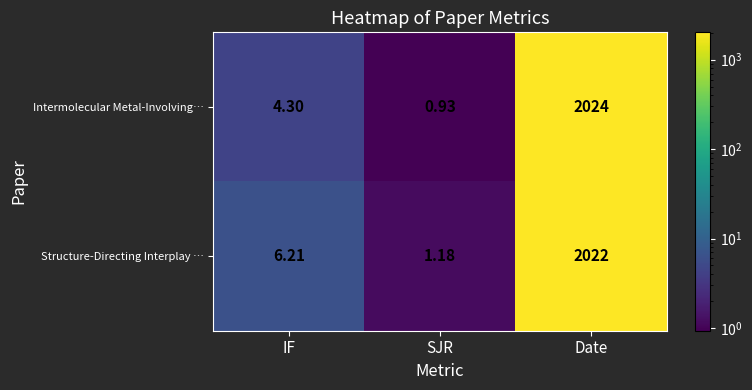

Where is Intermolecular Metal-Involving… nearest to the value 1012?

IF